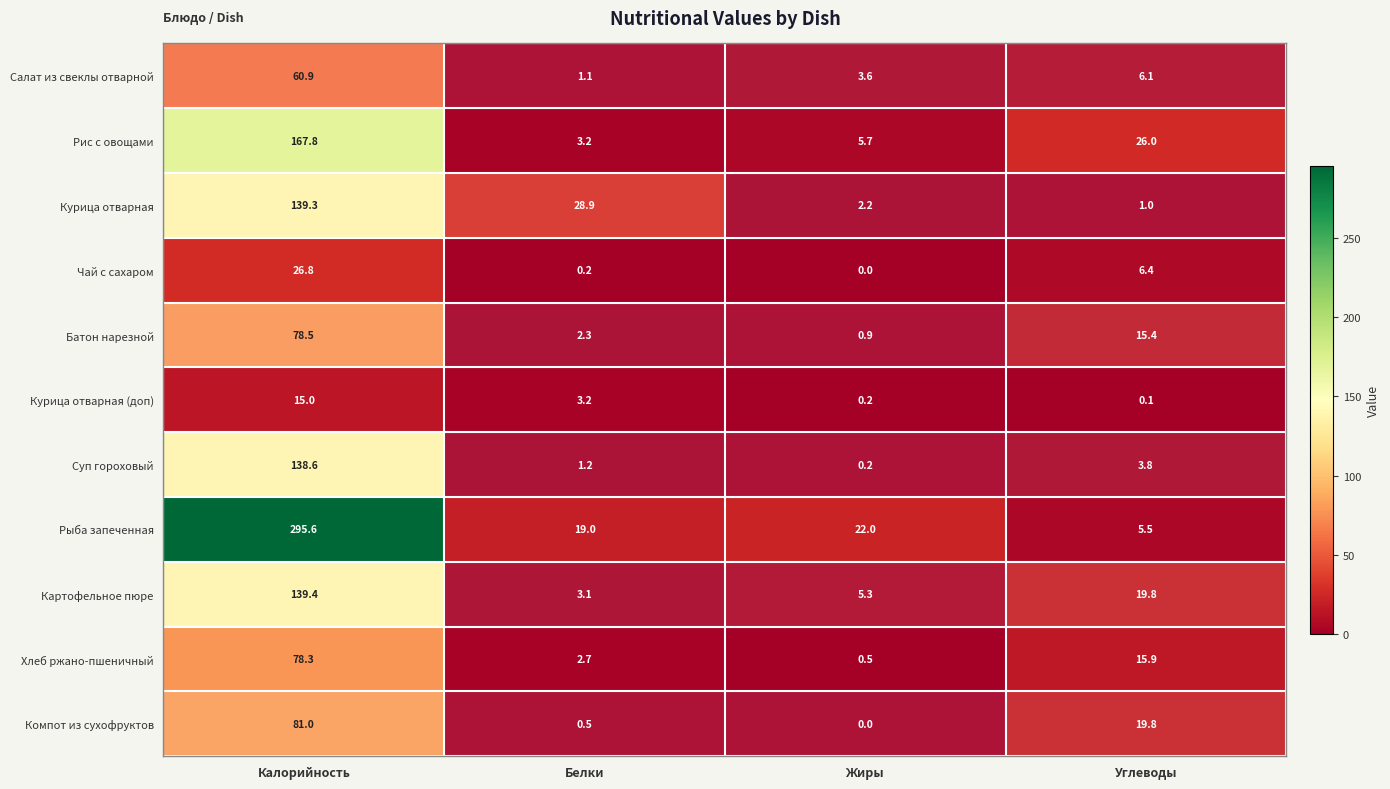

The Компот из сухофруктов series shows 0.0 at Жиры. True or false?

True